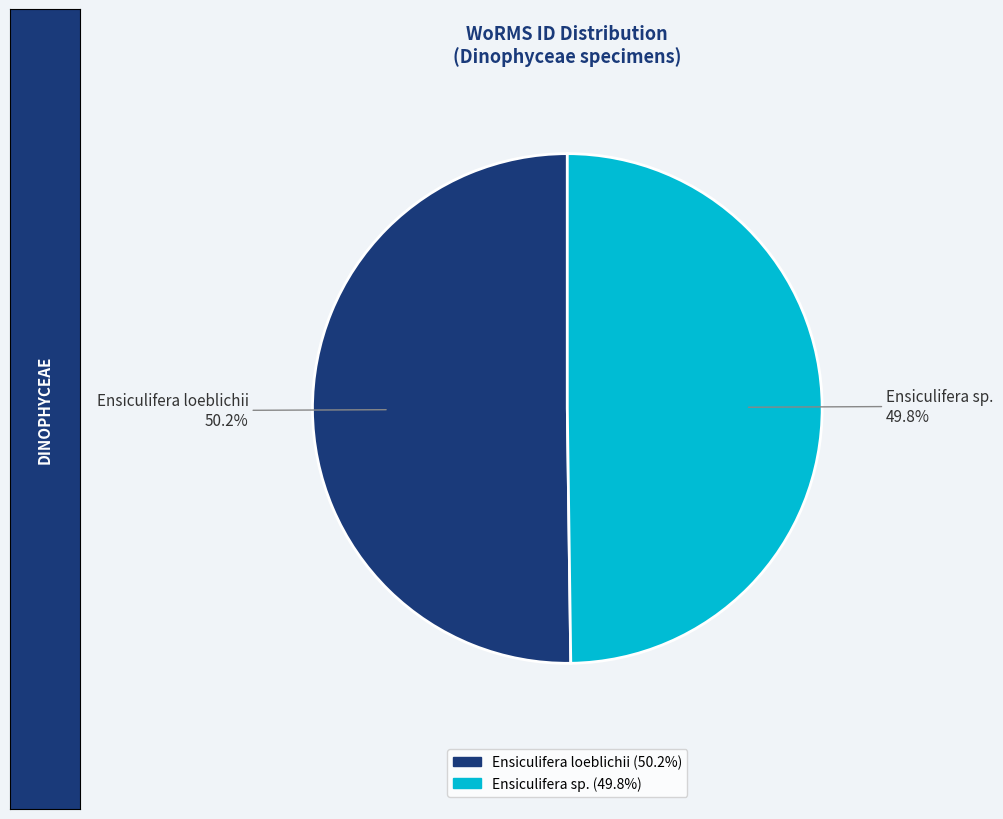

Count the number of slices in the pie.

2